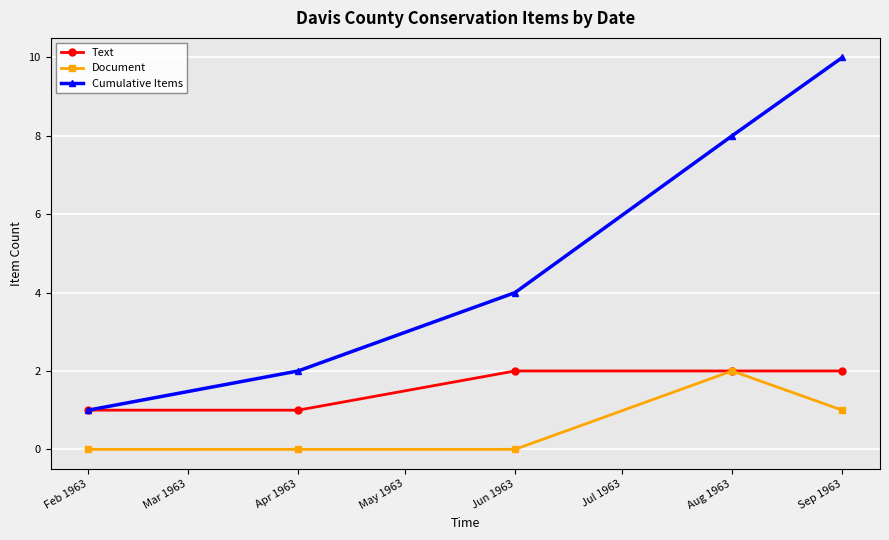

What is the label of the 4th point from the right?

Apr 1963